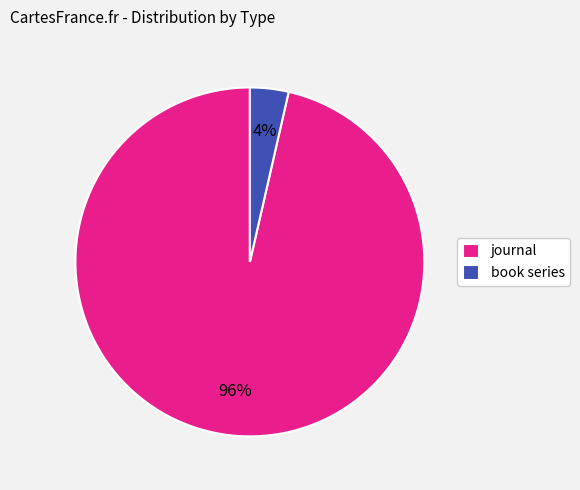

To the nearest percent, what is the average slice percentage?

50%